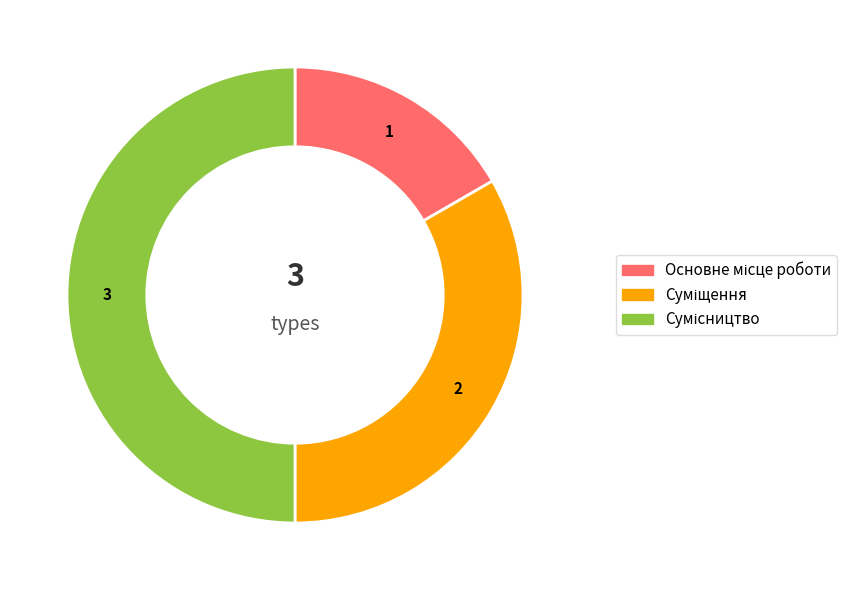

To the nearest percent, what portion does Суміщення represent?

33%